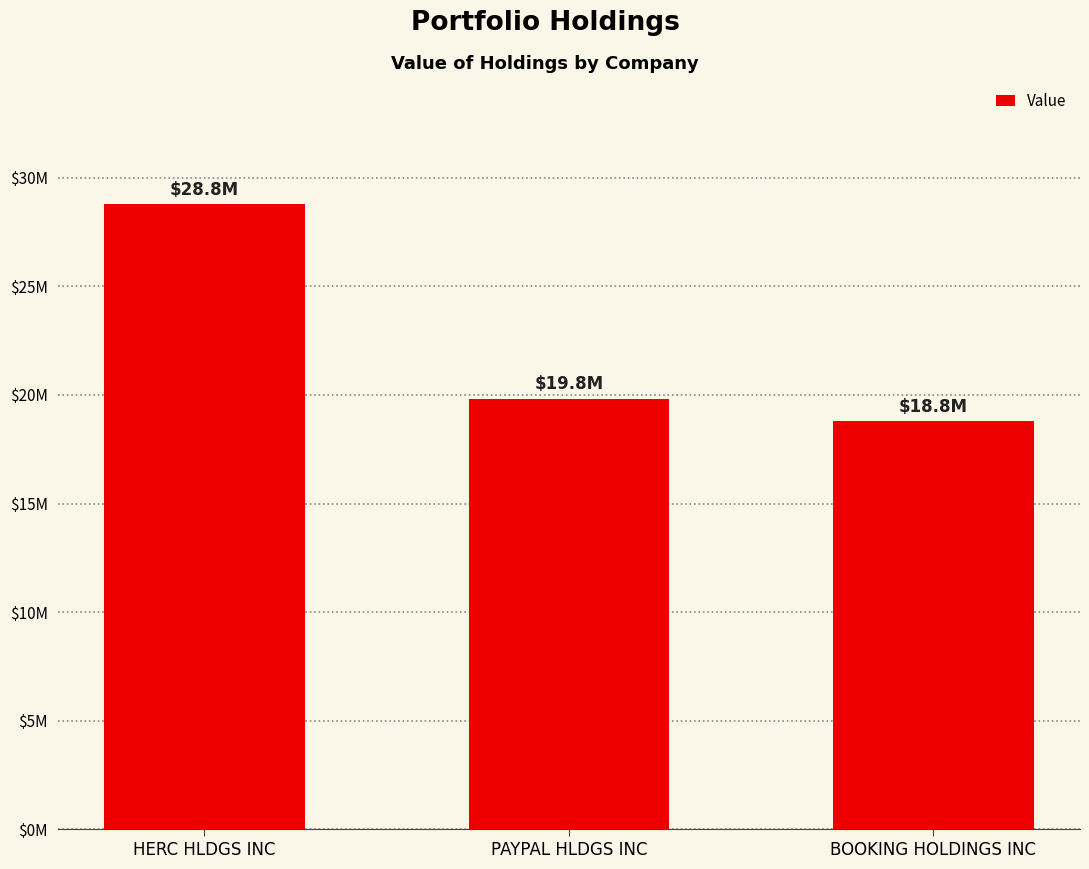

Does the chart contain any negative values?

No